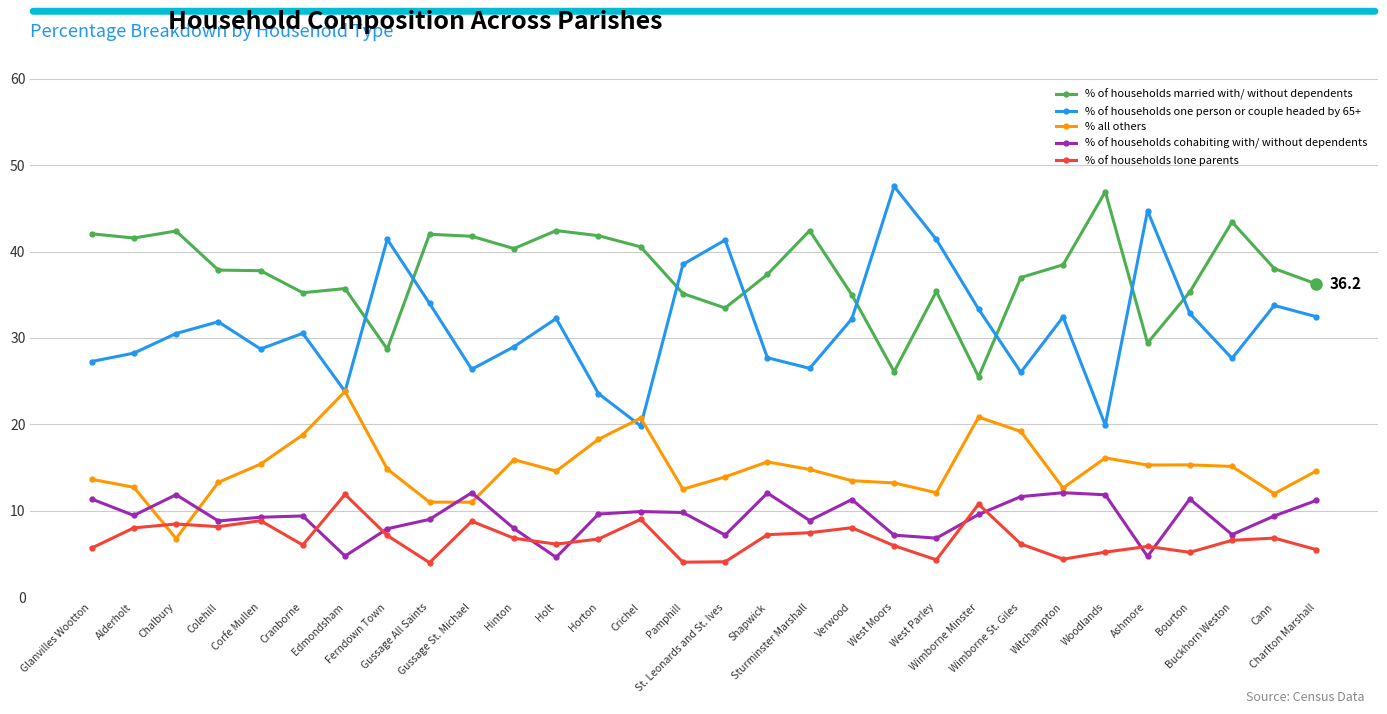

Which series has the largest range (max minus min)?

% of households one person or couple headed by 65+